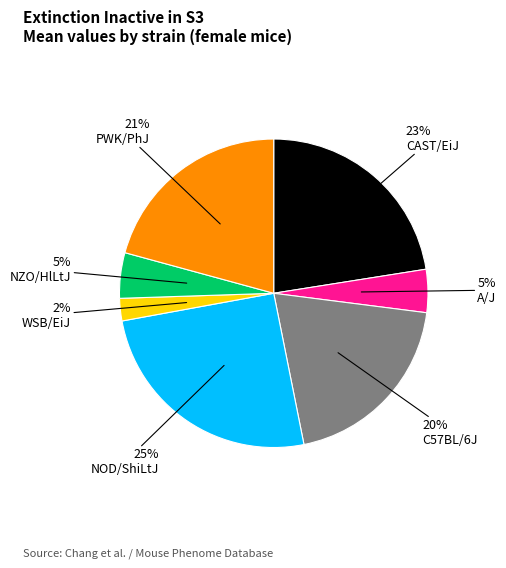

Does any single category account for the majority?

No